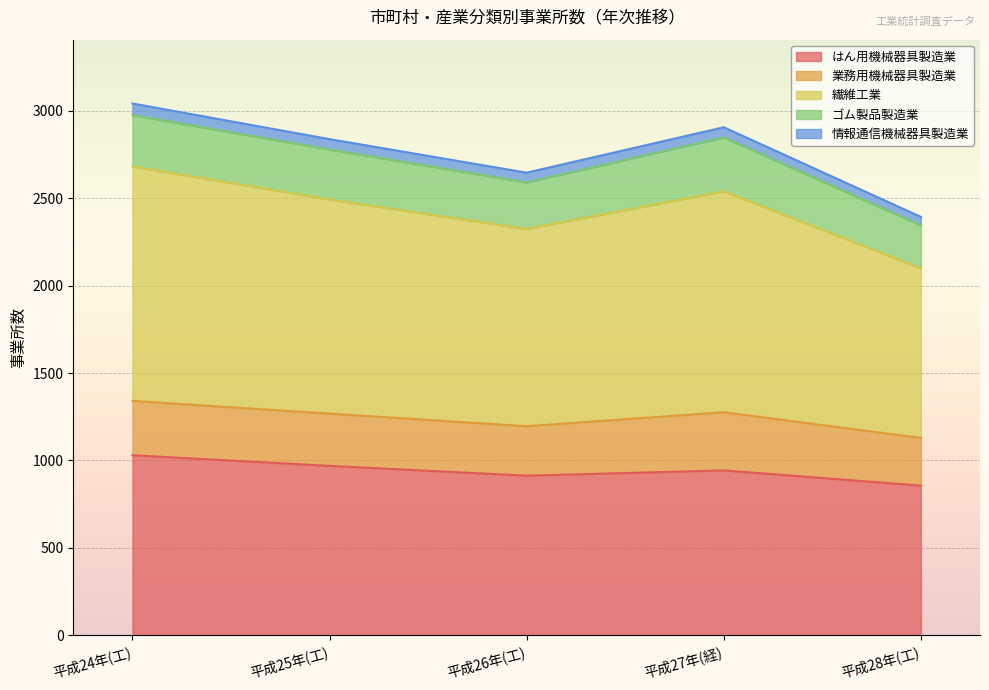

What is the lowest value of the はん用機械器具製造業 series?

856